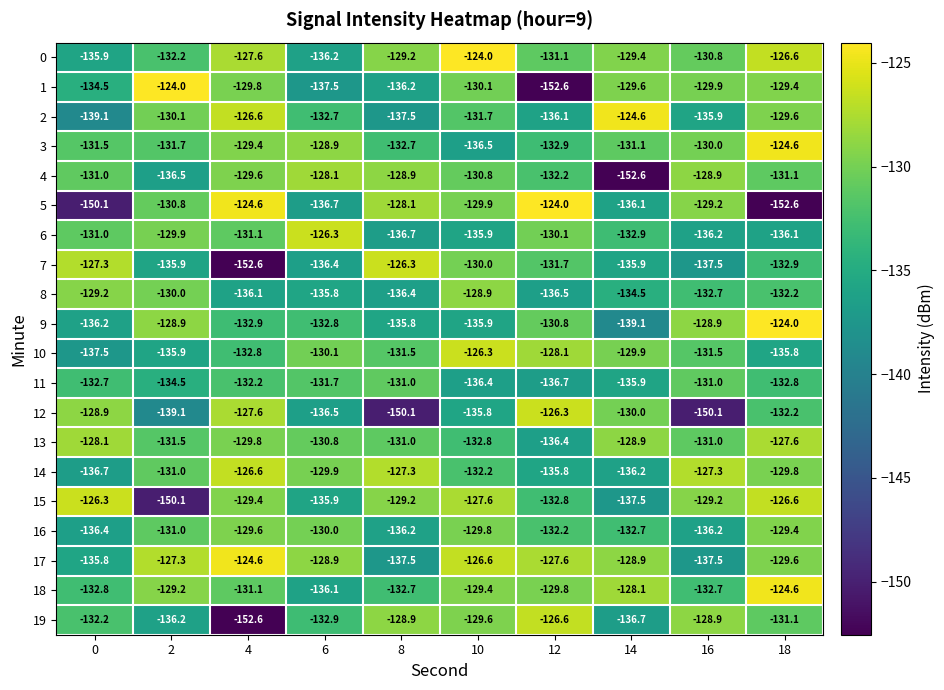

Rank the categories by 8 value from highest to lowest.

10, 0, 2, 18, 16, 14, 6, 4, 8, 12